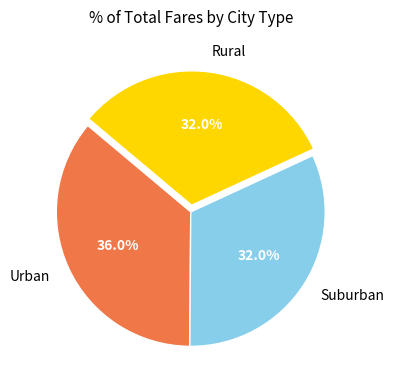

What is the total percentage of Suburban and Urban?

68.0%